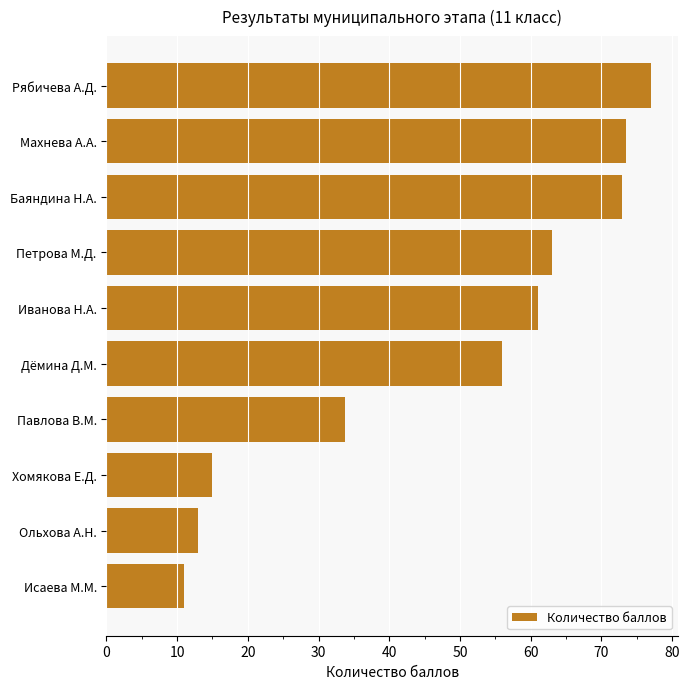

Where is the data nearest to the value 44?

Павлова В.М.